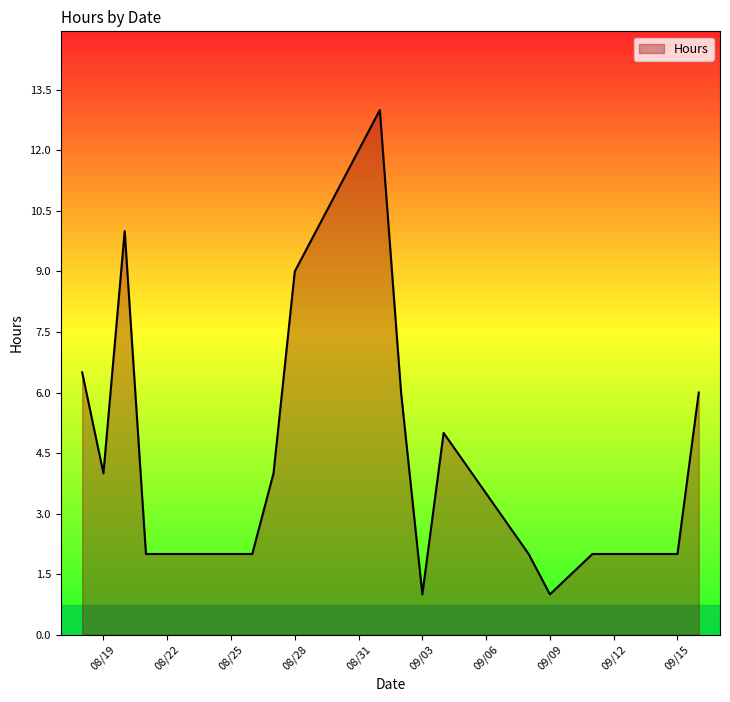

What is the difference between the maximum and minimum values?

12.0